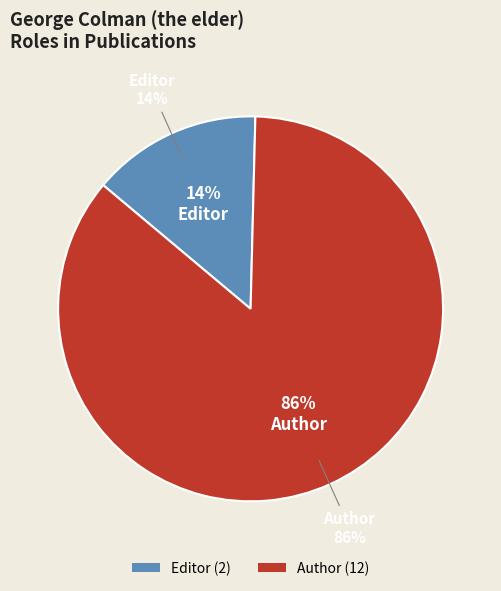

Approximately how many times larger is the value at Author compared to Editor?

6.0